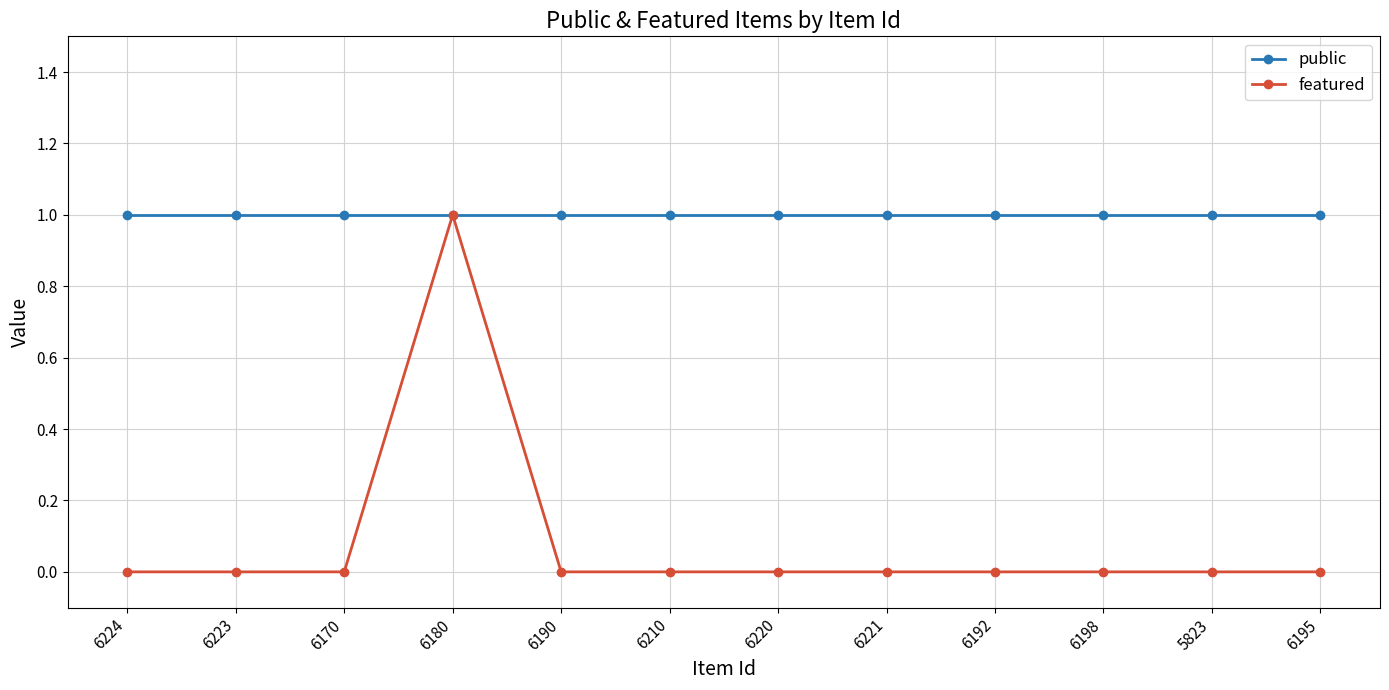

What position from the right is 6223?

11